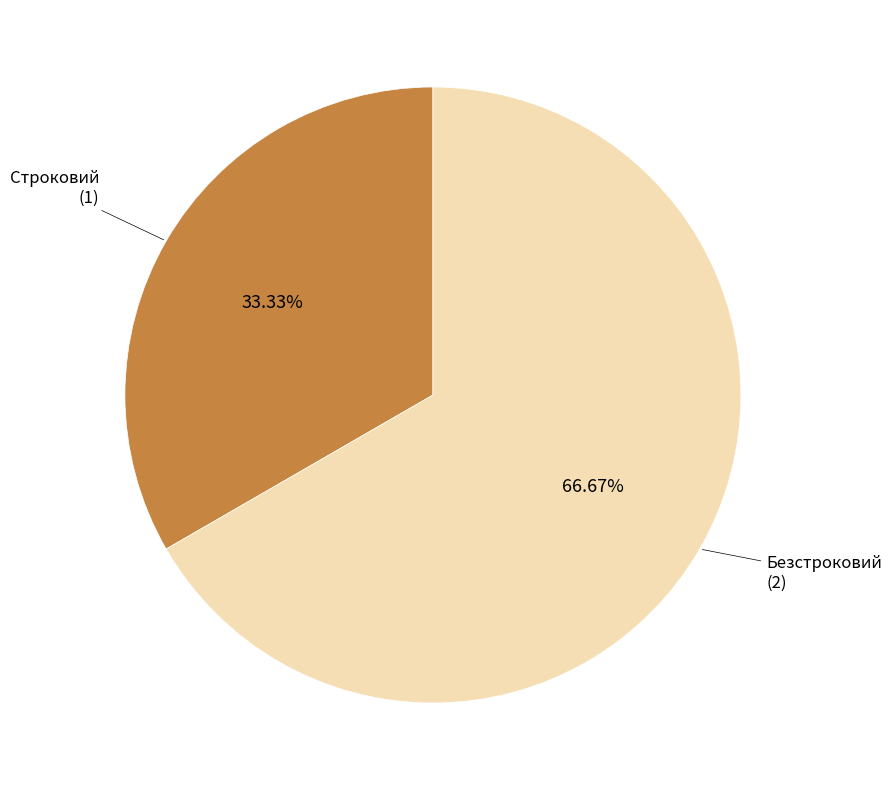

Is there a majority slice in this chart?

Yes